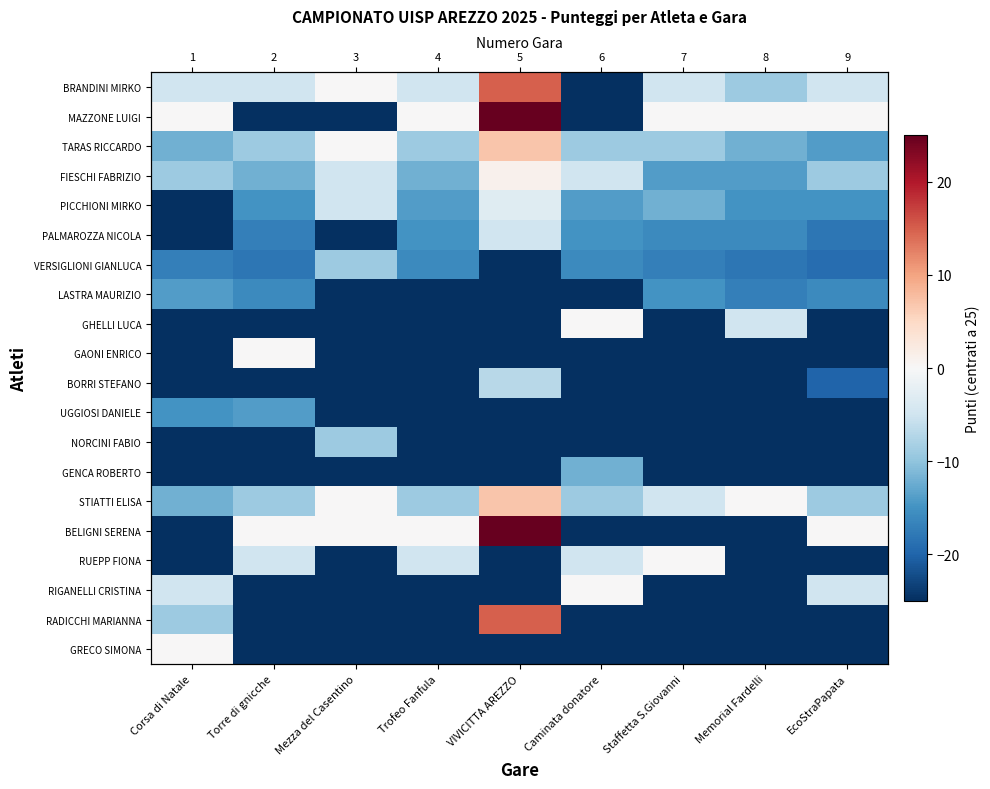

The value of RADICCHI MARIANNA at Trofeo Fanfula is -25. True or false?

True